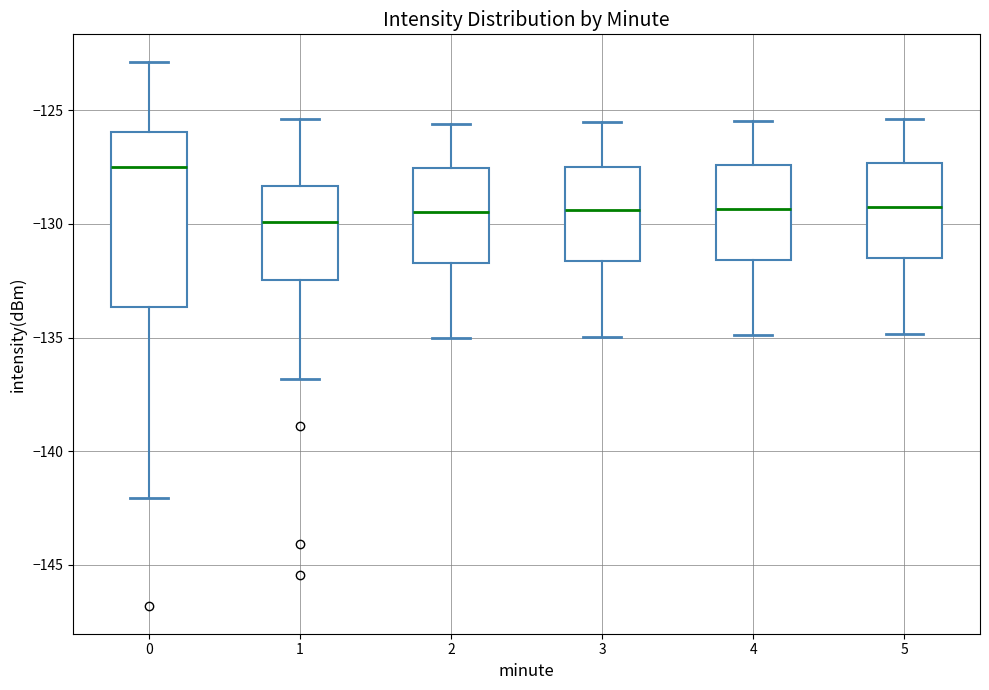

Where does the upper whisker of the box at x = 5 end on the y-axis? The values are not printed on the chart, so give them approximately, as read against the axis.

-125.5